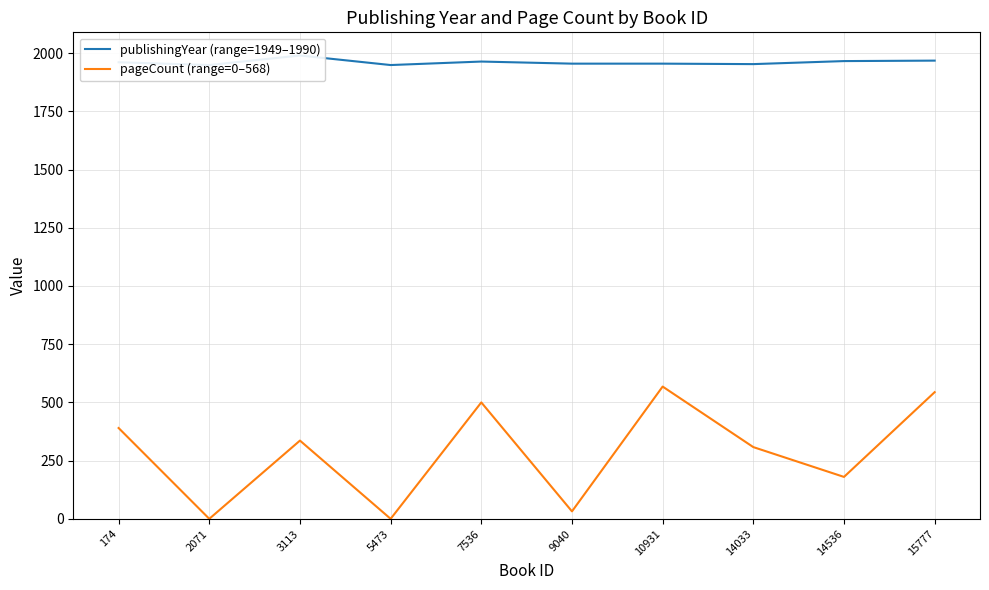

The value of publishingYear (range=1949–1990) at 10931 is 2874. True or false?

False